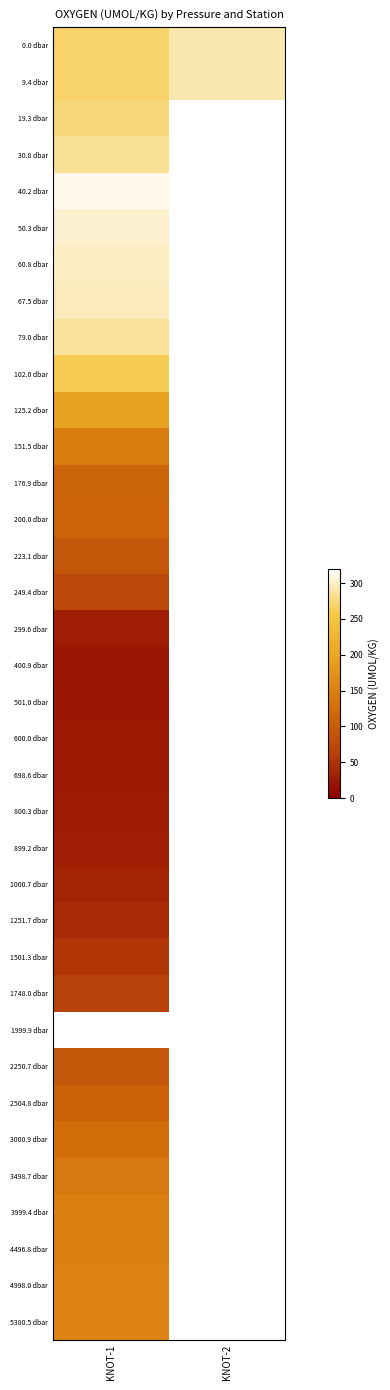

At which category does the chart reach its peak across all series?

KNOT-1